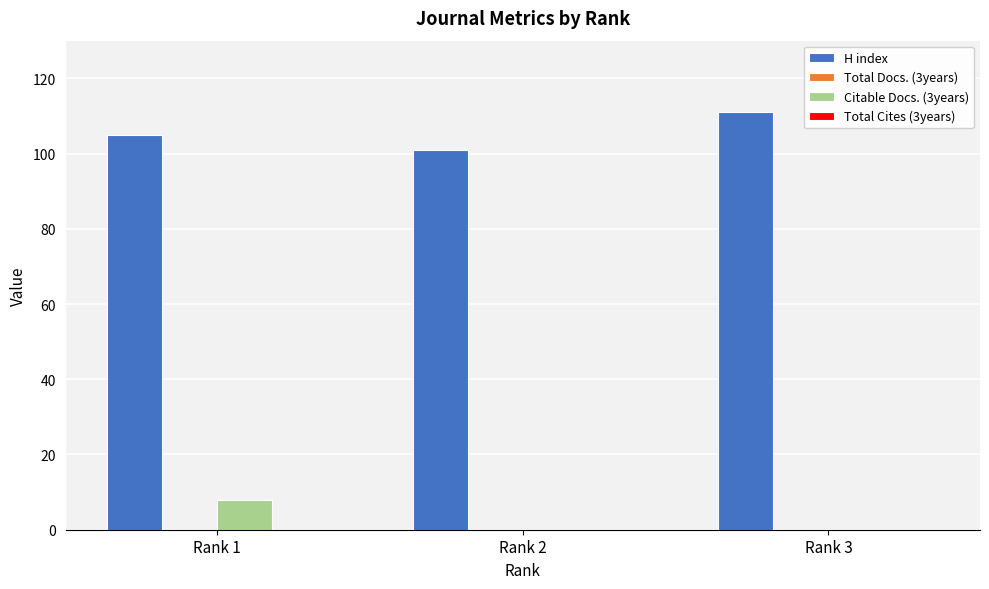

Reading right to left, transcribe all the data shown in this chart.

H index: Rank 3=111	Rank 2=101	Rank 1=105
Citable Docs. (3years): Rank 3=0	Rank 2=0	Rank 1=8